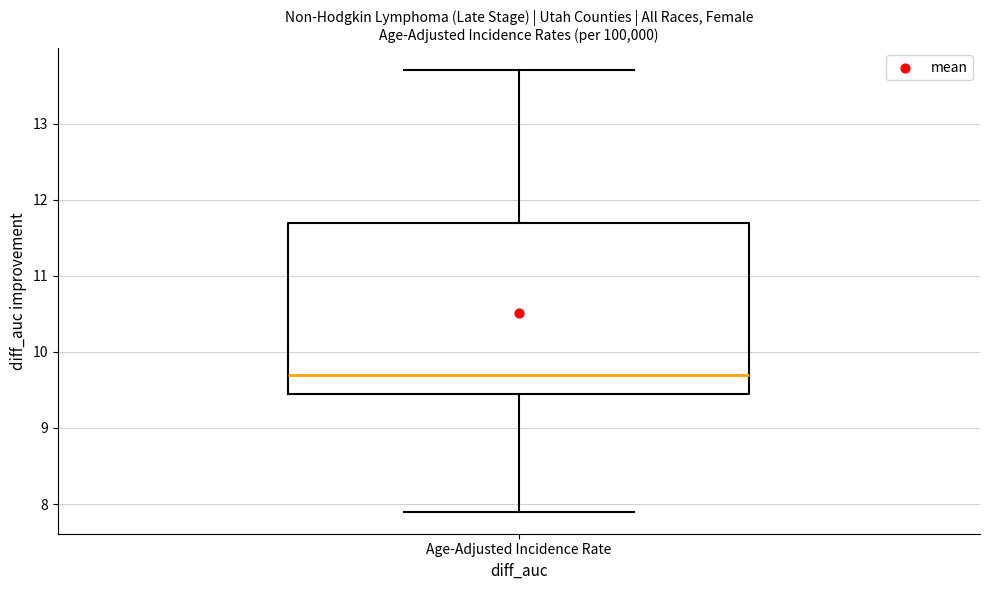

Read this box plot against the y-axis: the position of the median line, the range covered by the box, and the ends of both whiskers. The values are not printed on the chart, so give them approximately, as read against the axis.

median 9.7, box 9.5 to 11.7, whiskers 7.9 to 13.7